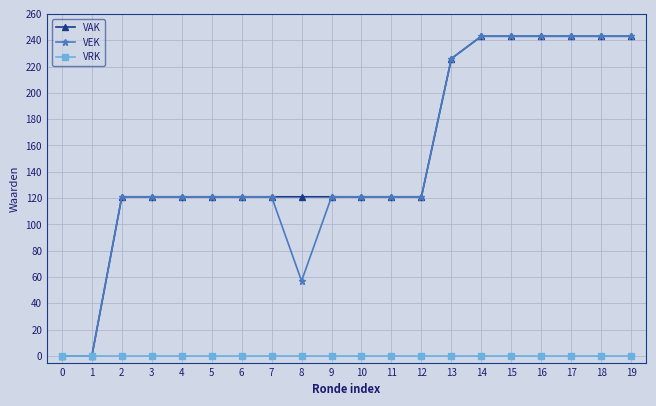

What is the total value across all series at 6?

242